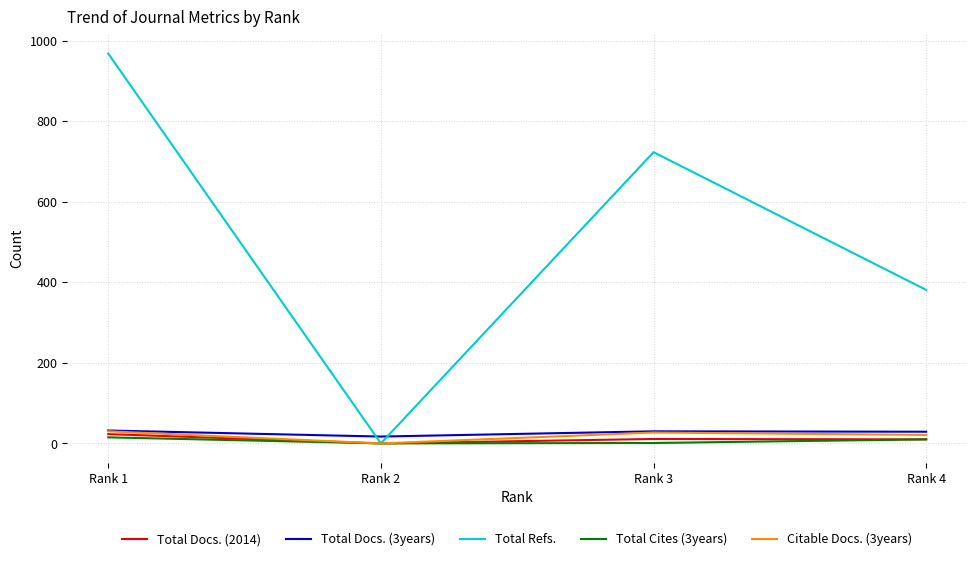

What is the difference between the Total Cites (3years) values at Rank 1 and Rank 2?

15